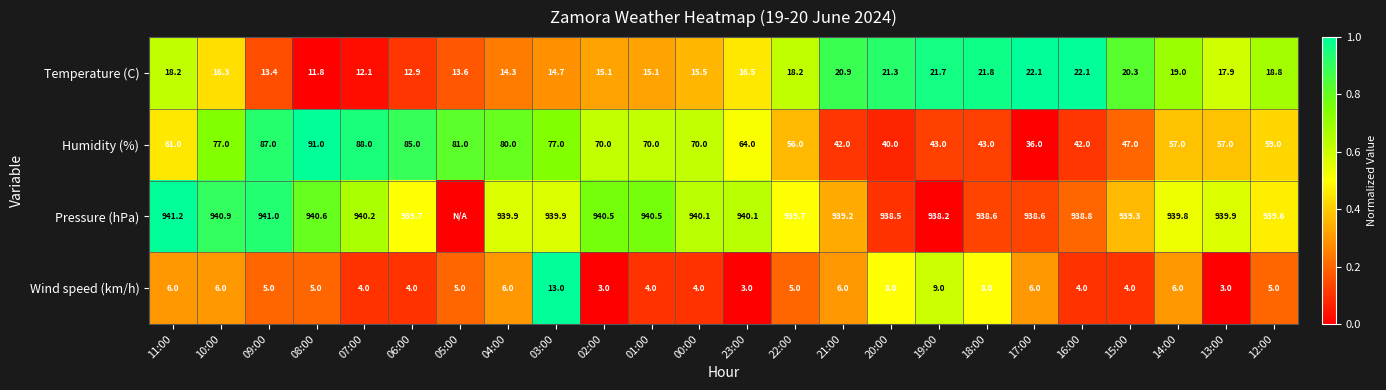

Which series changed the most between 10:00 and 18:00?

Humidity (%)